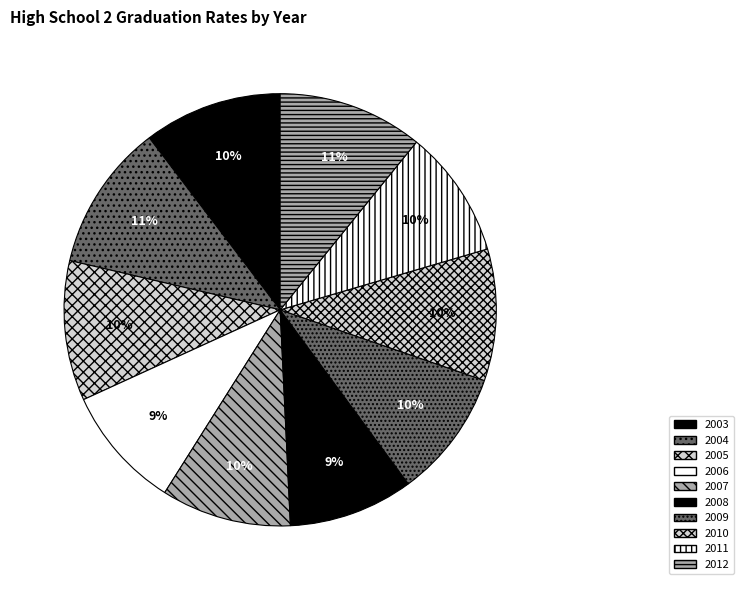

Which category has the smallest portion of the pie?

2006